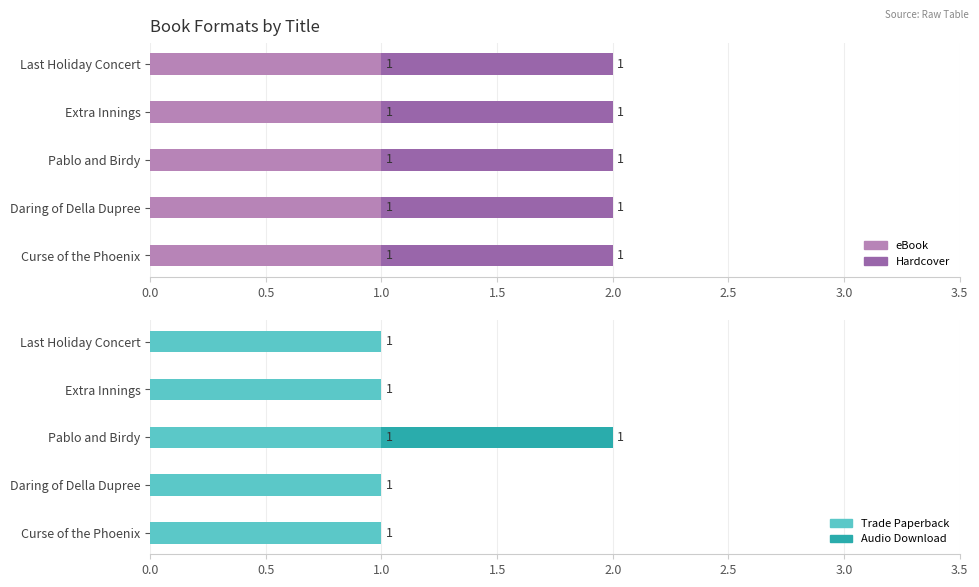

At how many categories does at least one series exceed 0?

5